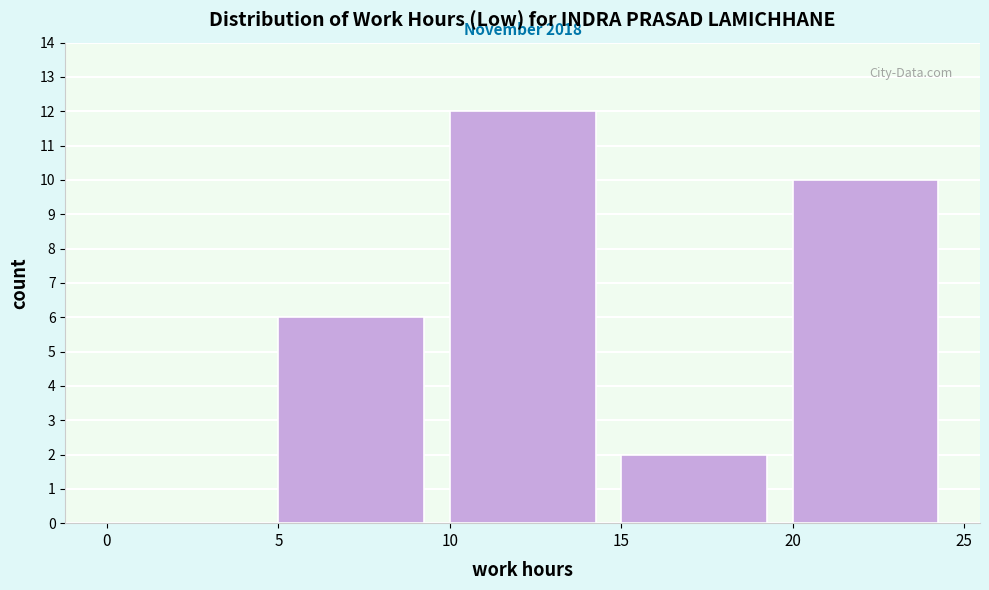

Over which range of the x-axis is the bar tallest?

10 to 15